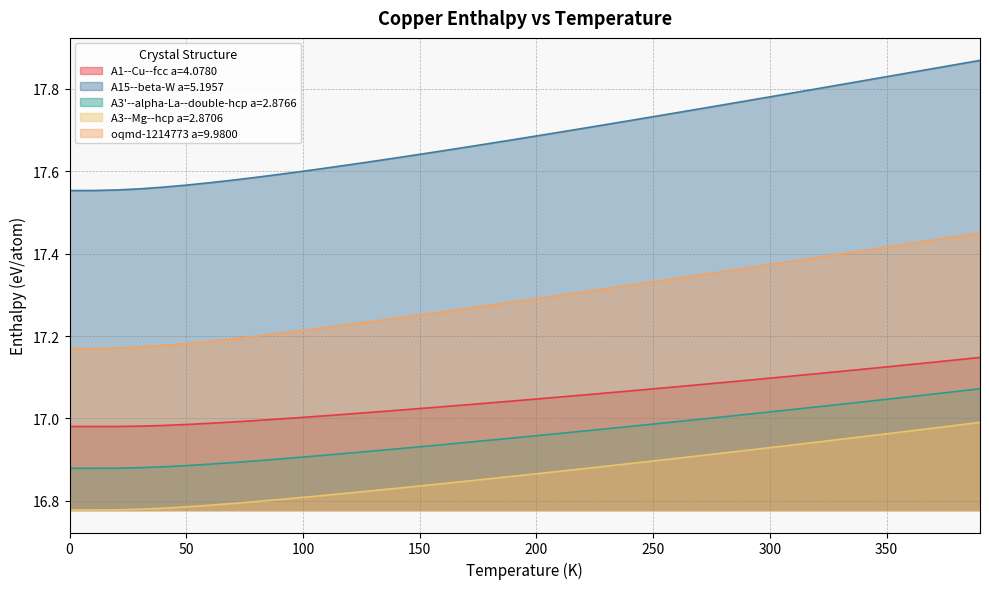

Which category has the highest value across all series?

390.0